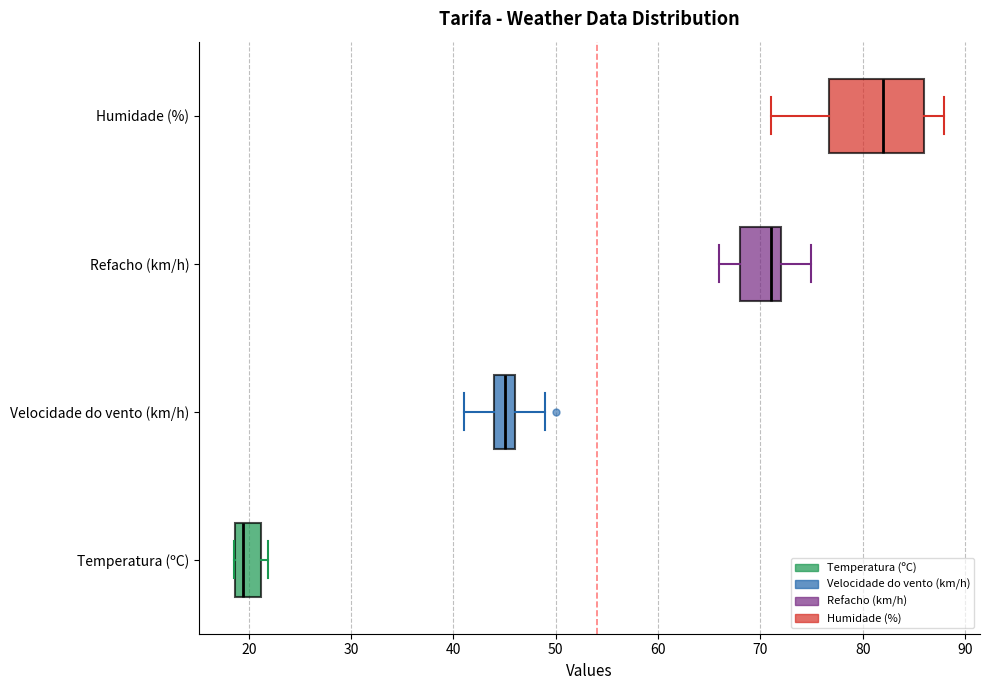

Comparing the boxes themselves (not the whiskers), which one is the widest?

Humidade (%)